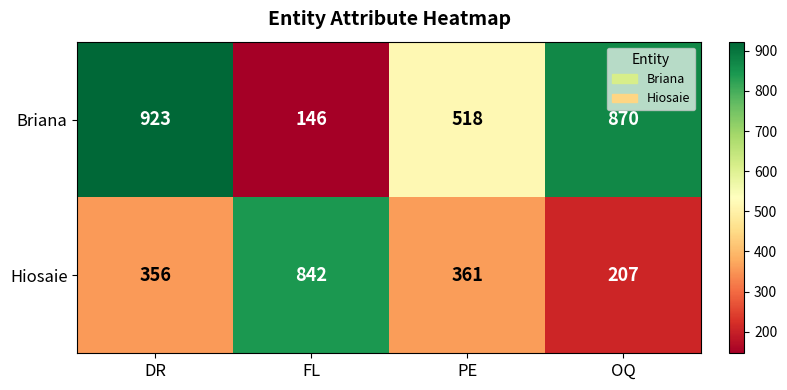

Rank the series by their maximum value, from lowest to highest.

Hiosaie, Briana